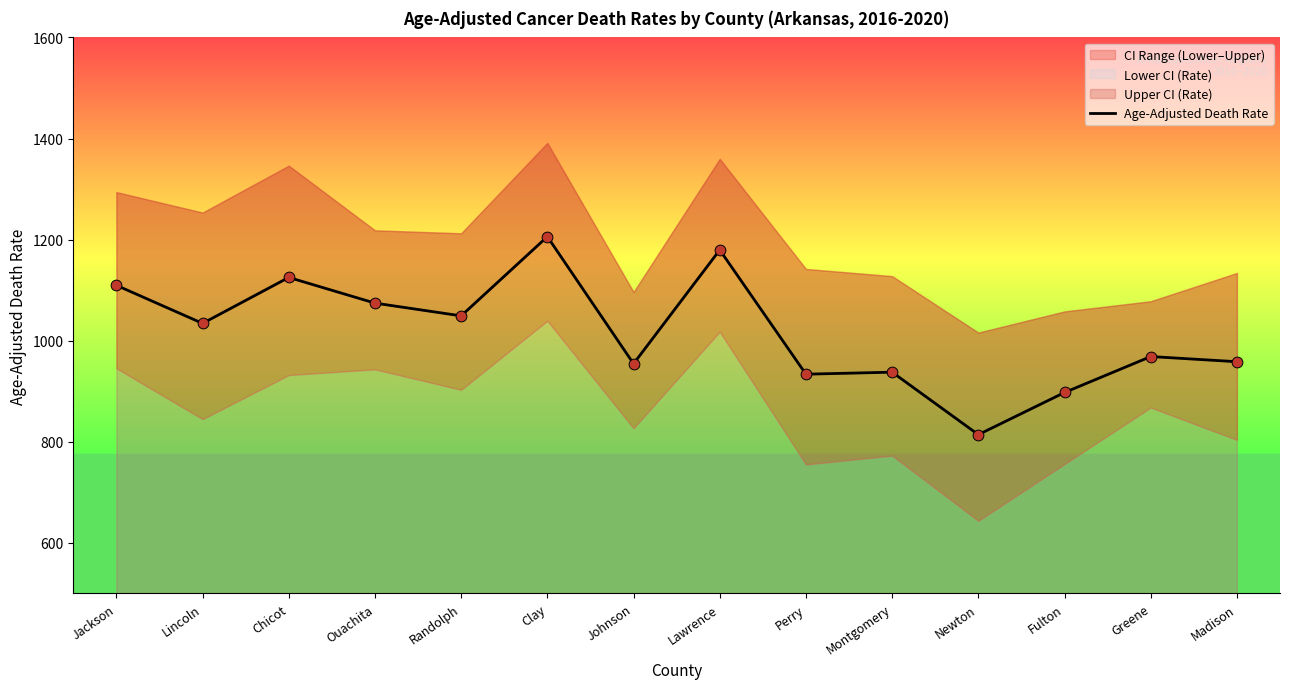

Between Greene and Randolph, which is larger?

Randolph